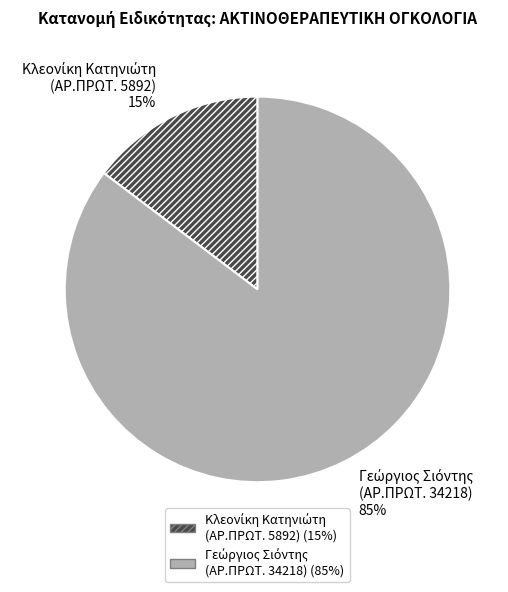

Does any single category account for the majority?

Yes